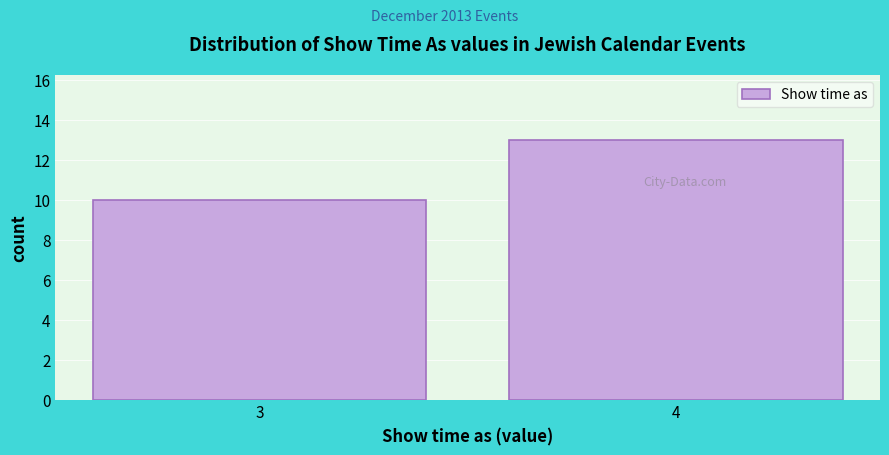

Reading left to right, what are all the values shown in this chart?

10	13